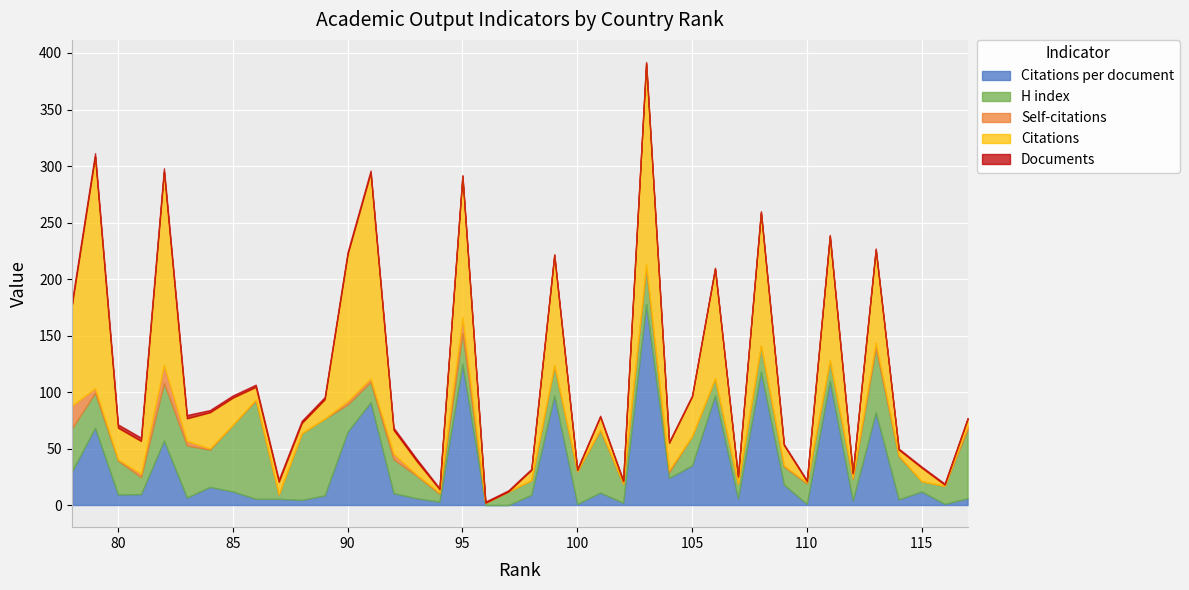

The H index series shows 86.5 at 82. True or false?

False